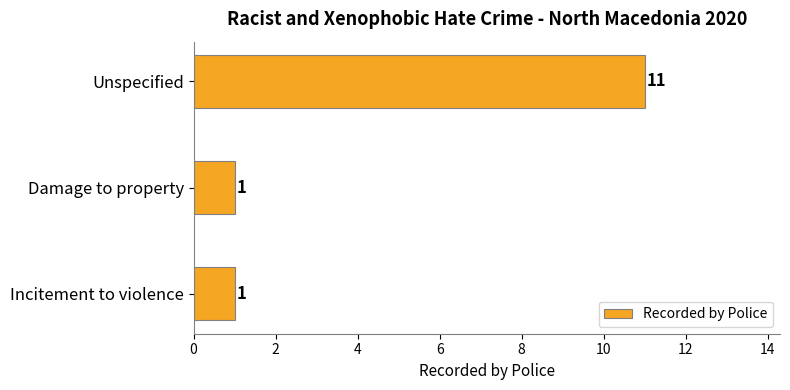

What is the sum of all values?

13